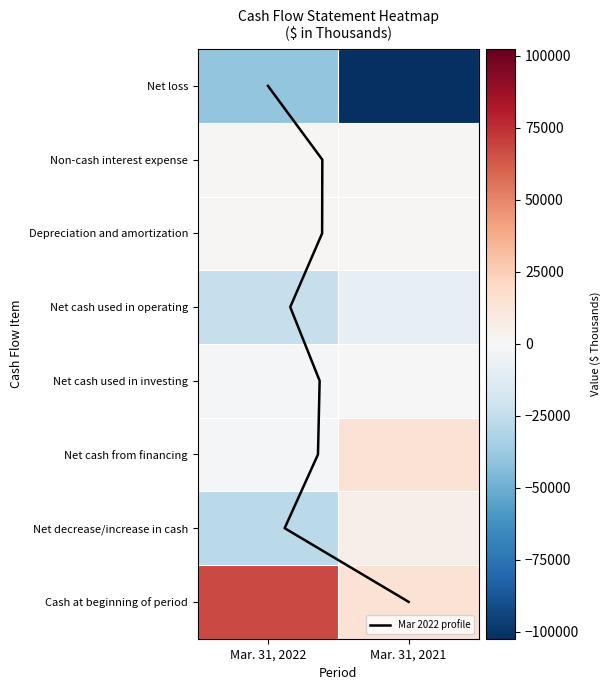

Is it true that Net cash from financing equals 19876 at 1?

False